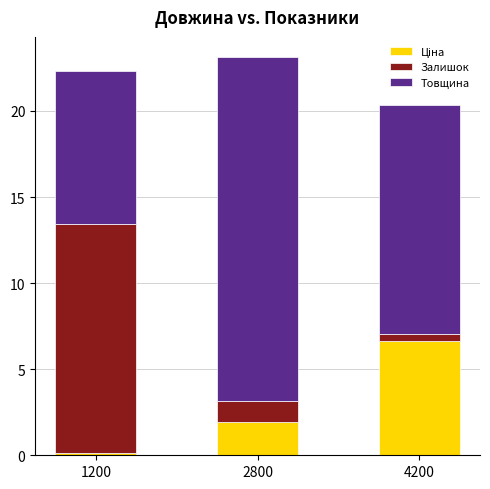

What is the total value across all series at 2800?

23.1